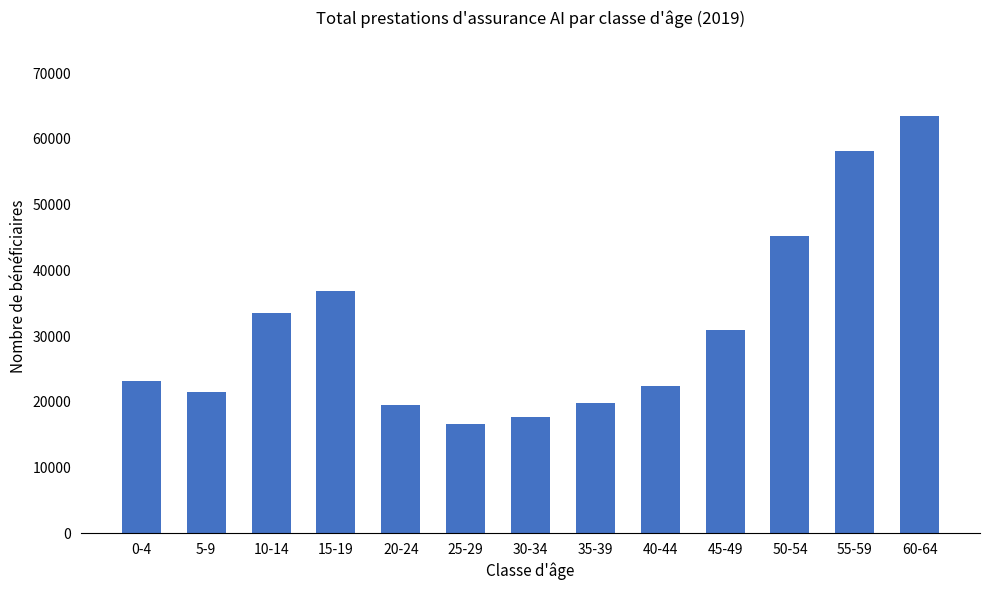

What is the label of the 5th bar from the right?

40-44